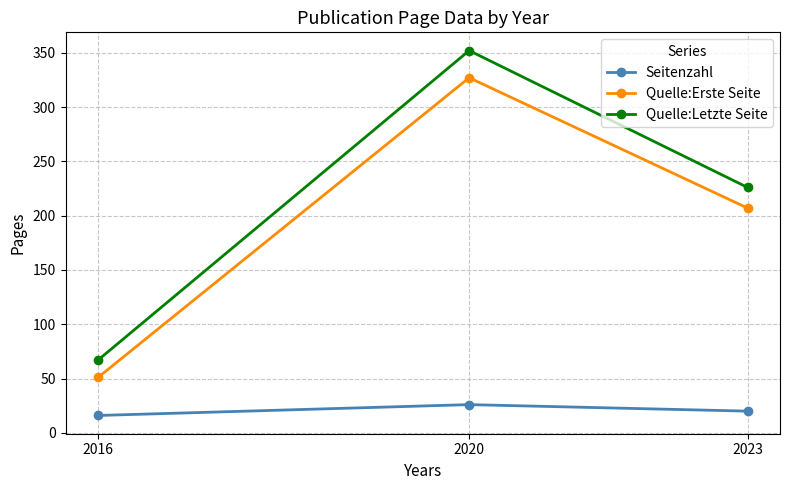

How many data points in Seitenzahl are less than 20?

1